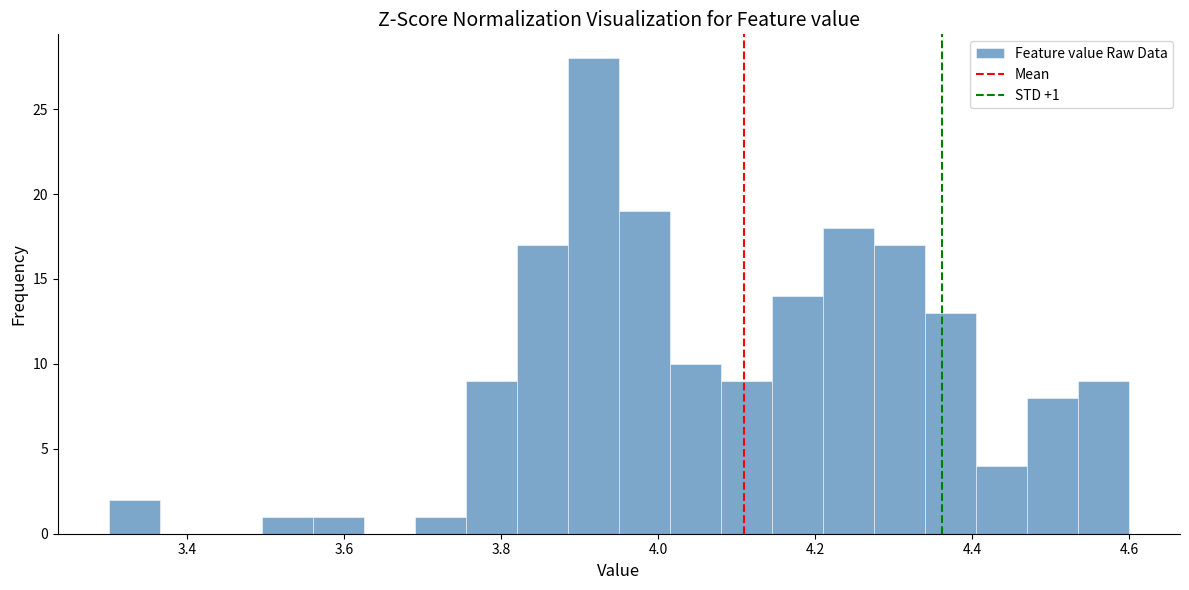

Around what value on the x-axis is the tallest bar? Give the approximate position of its centre, as read against the axis.

3.92